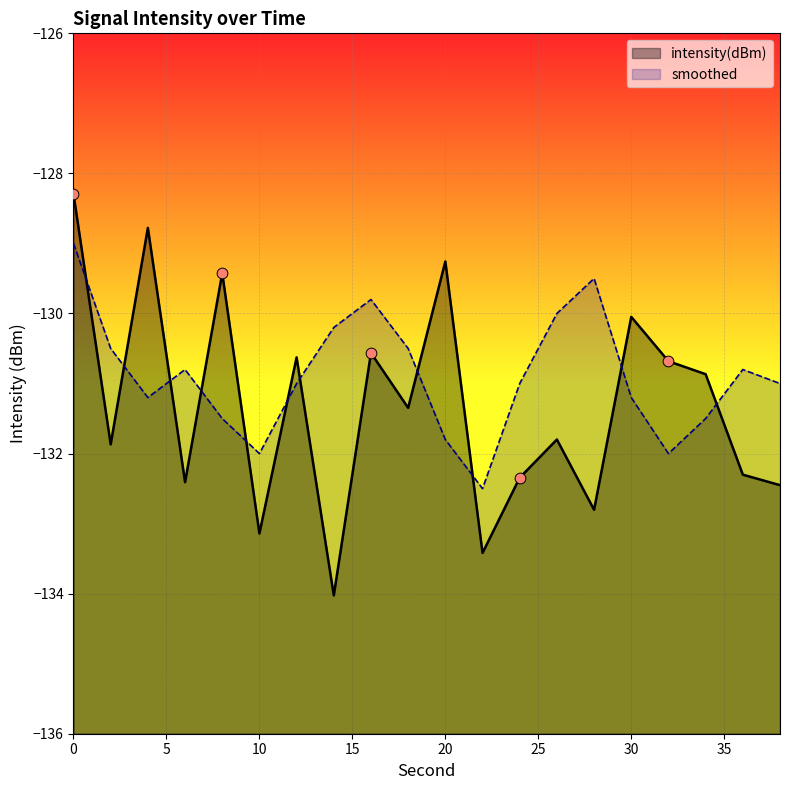

Which series reaches the minimum Y coordinate?

intensity(dBm)